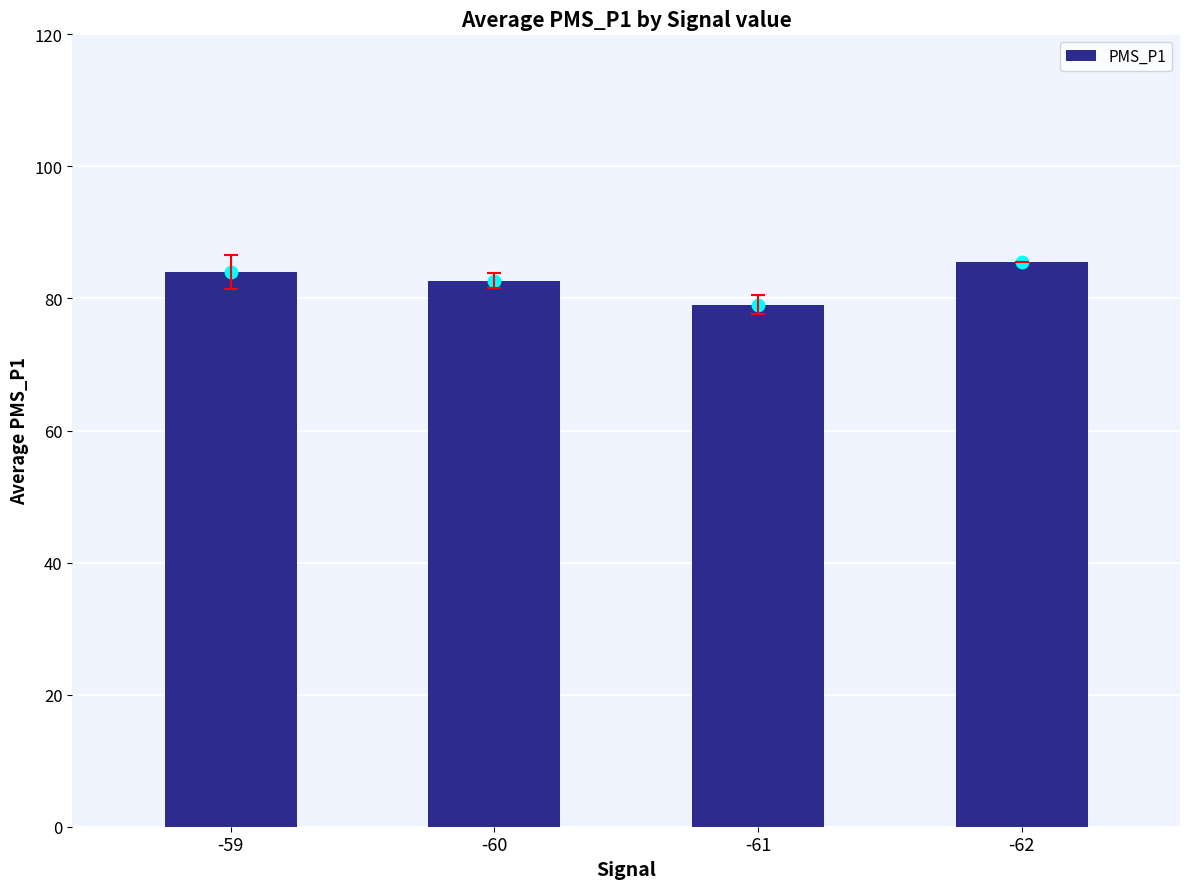

What is the ratio of the value at -62 to the value at -60?

1.0